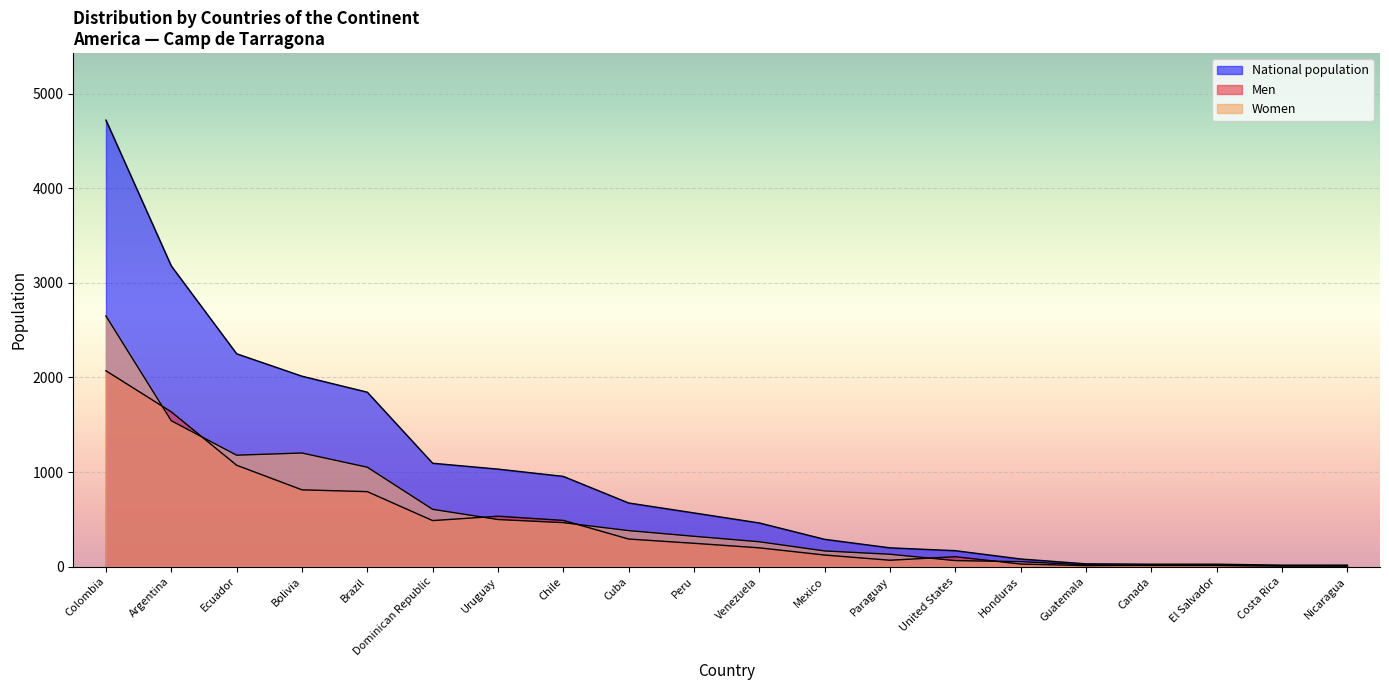

Rank the categories by Women value from highest to lowest.

Colombia, Argentina, Bolivia, Ecuador, Brazil, Dominican Republic, Uruguay, Chile, Cuba, Peru, Venezuela, Mexico, Paraguay, United States, Honduras, Guatemala, Canada, El Salvador, Nicaragua, Costa Rica